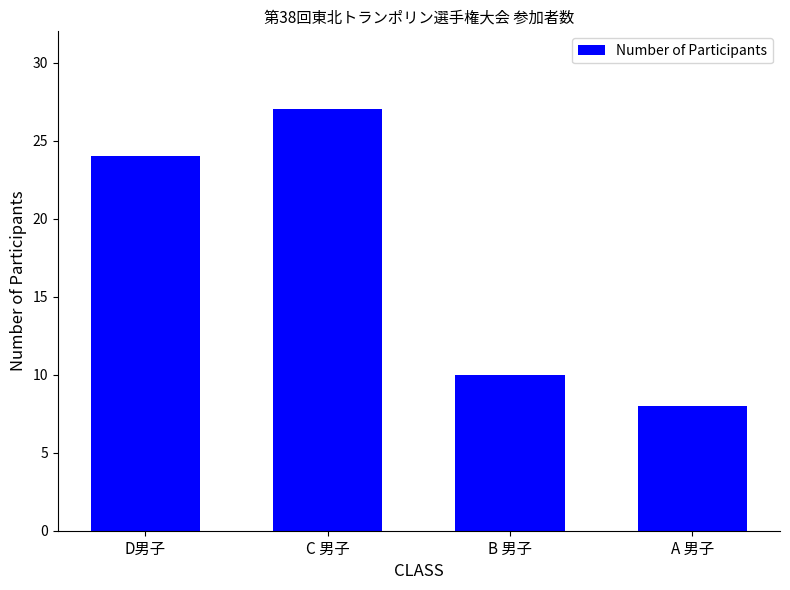

At which category does the chart reach its peak across all series?

C 男子